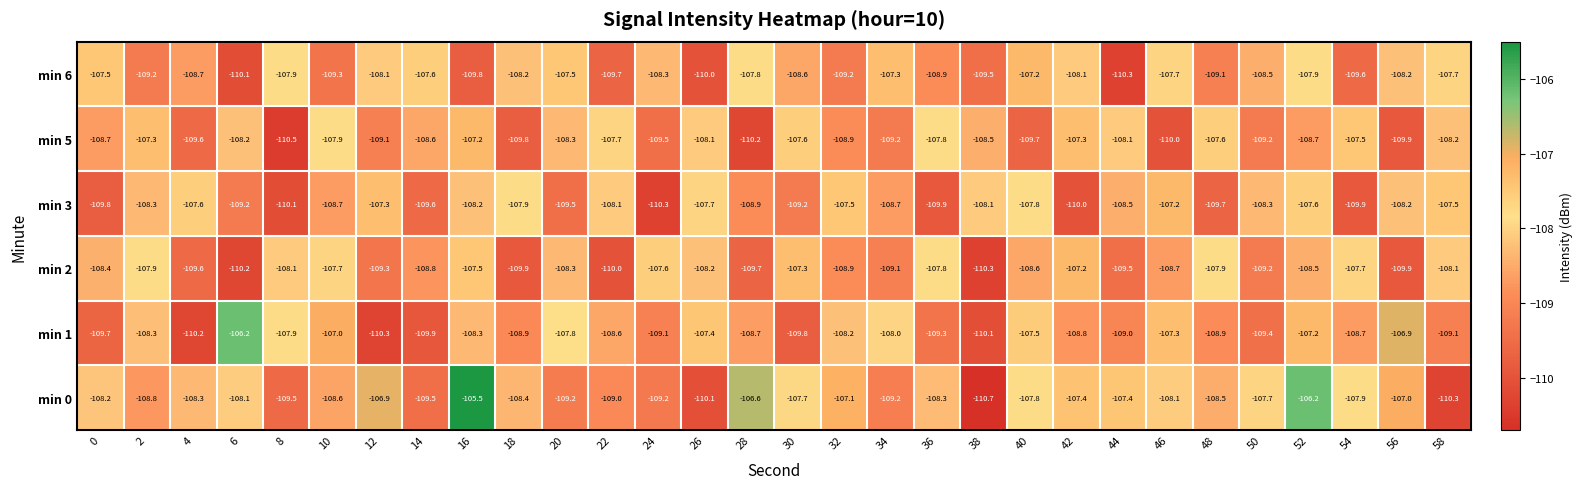

What is the difference between the highest and lowest values at 40?

2.5